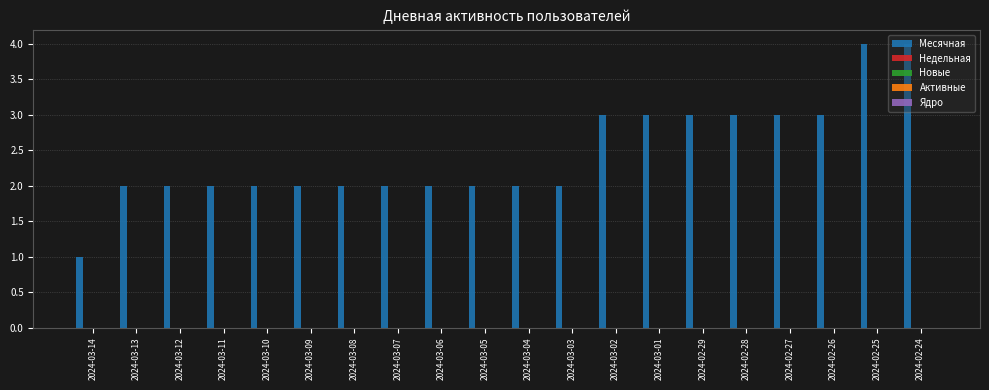

What is the difference between the second highest and minimum values?

3